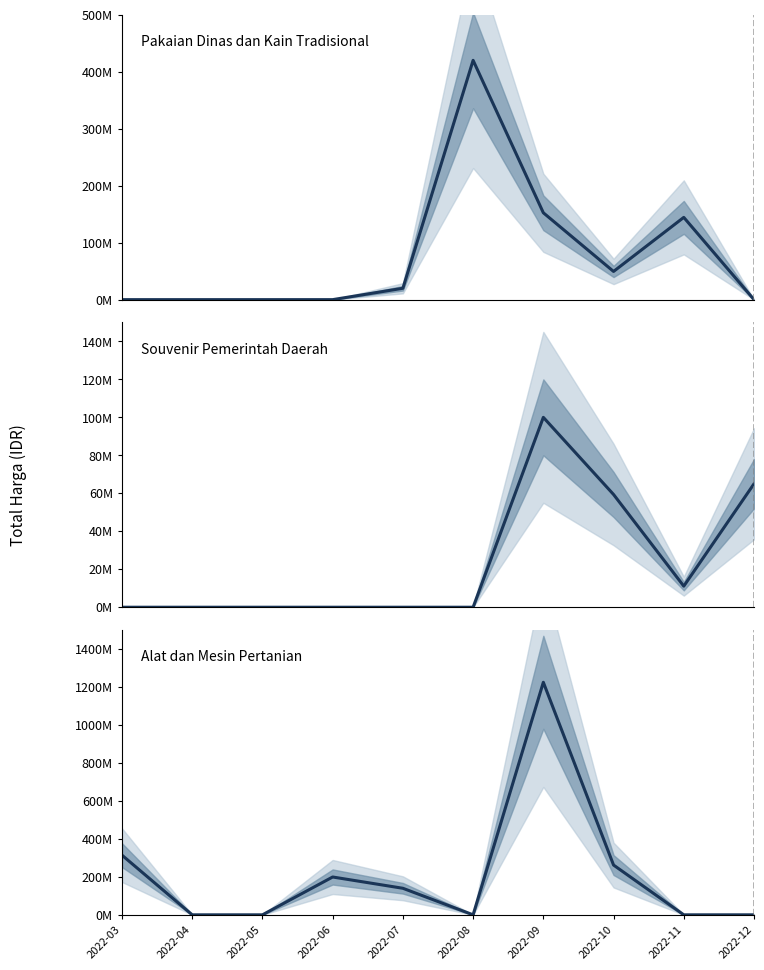

What is the sum of the Souvenir Pemerintah Daerah values at 2022-03 and 2022-09?

100000000